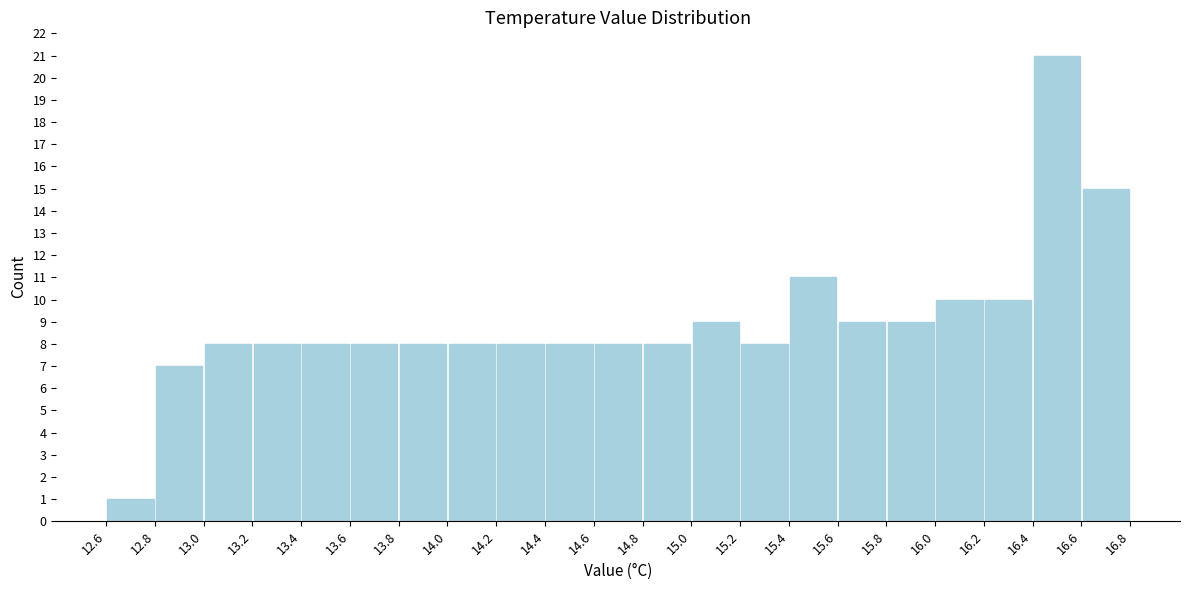

Reading left to right, transcribe this chart: for each bar, give the range it covers on the x-axis and its height. The values are not printed on the chart, so give them approximately, as read against the axis.

12.6 to 12.8: 1
12.8 to 13.0: 7
13.0 to 13.2: 8
13.2 to 13.4: 8
13.4 to 13.6: 8
13.6 to 13.8: 8
13.8 to 14.0: 8
14.0 to 14.2: 8
14.2 to 14.4: 8
14.4 to 14.6: 8
14.6 to 14.8: 8
14.8 to 15.0: 8
15.0 to 15.2: 9
15.2 to 15.4: 8
15.4 to 15.6: 11
15.6 to 15.8: 9
15.8 to 16.0: 9
16.0 to 16.2: 10
16.2 to 16.4: 10
16.4 to 16.6: 21
16.6 to 16.8: 15